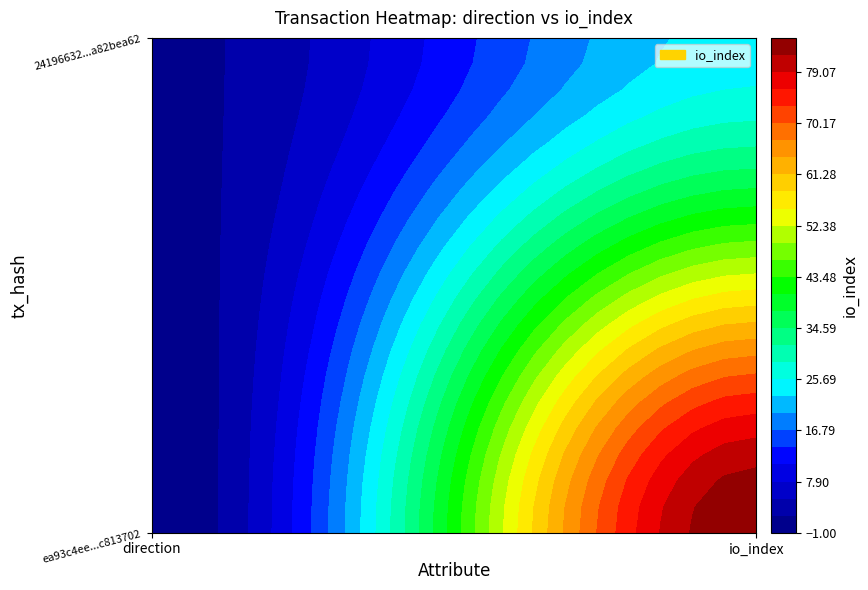

At which category is the sum across all series the highest?

1